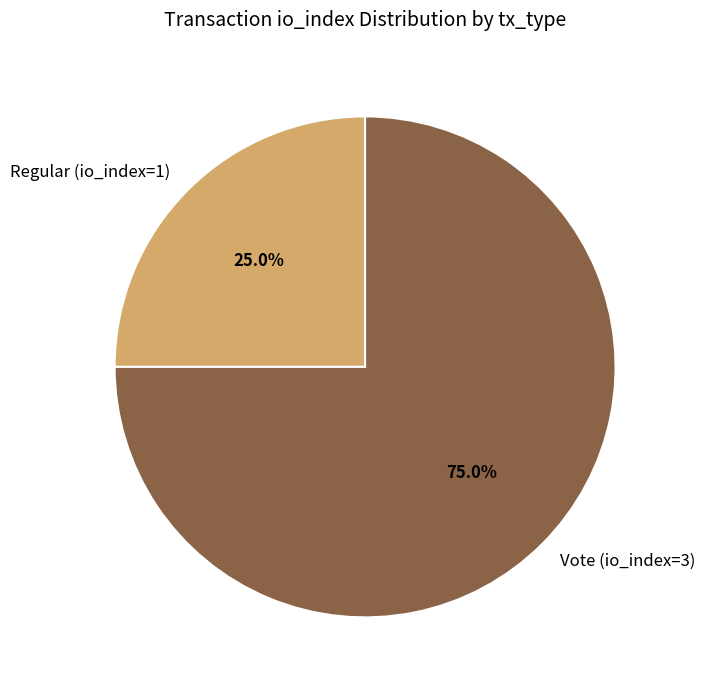

To the nearest percent, what is the average slice percentage?

50%